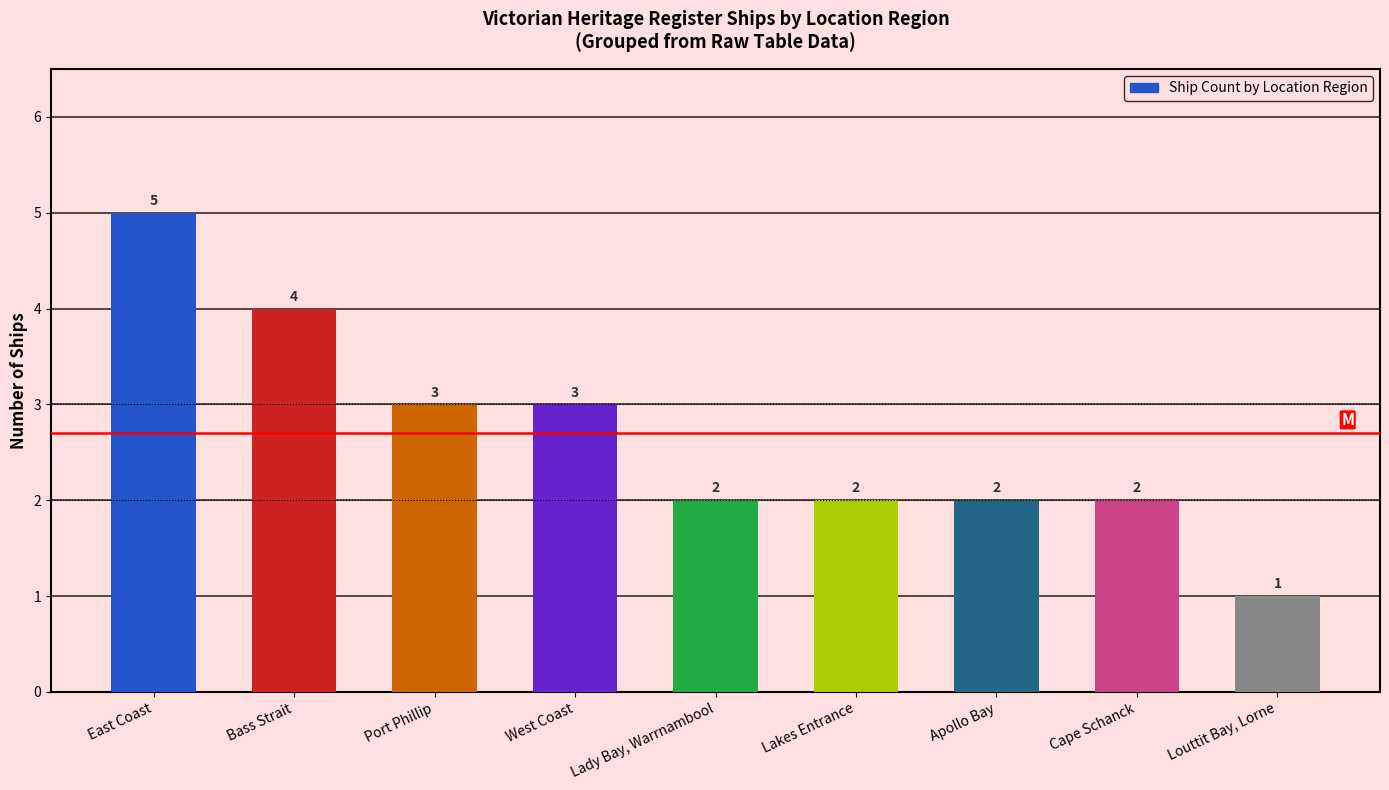

What is the ratio of the value at Cape Schanck to the value at Port Phillip?

0.7